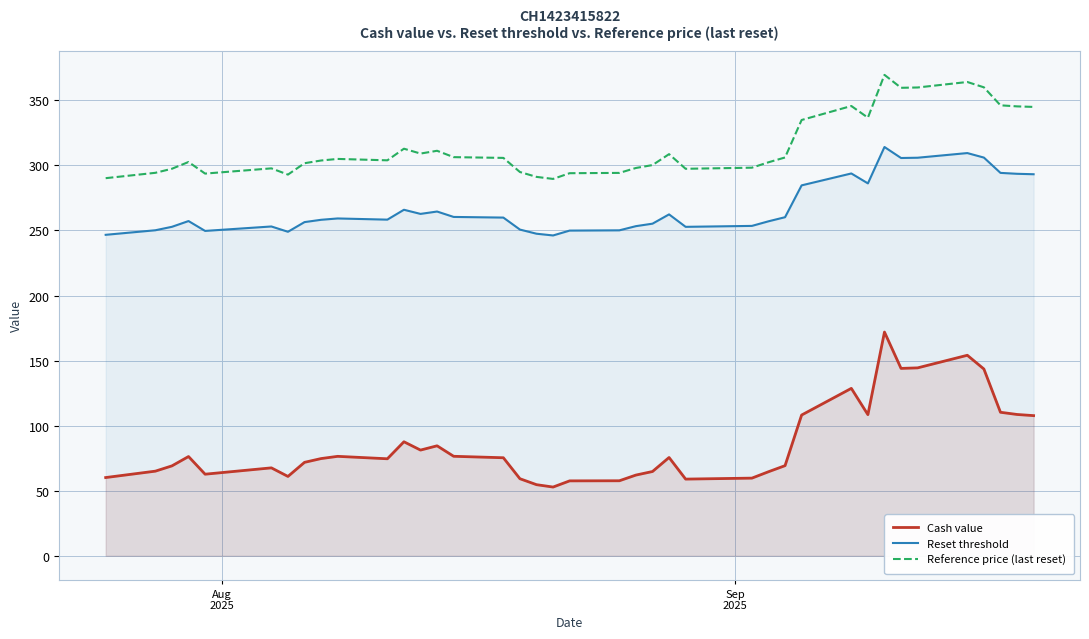

What is the minimum value for Reference price (last reset)?

289.6